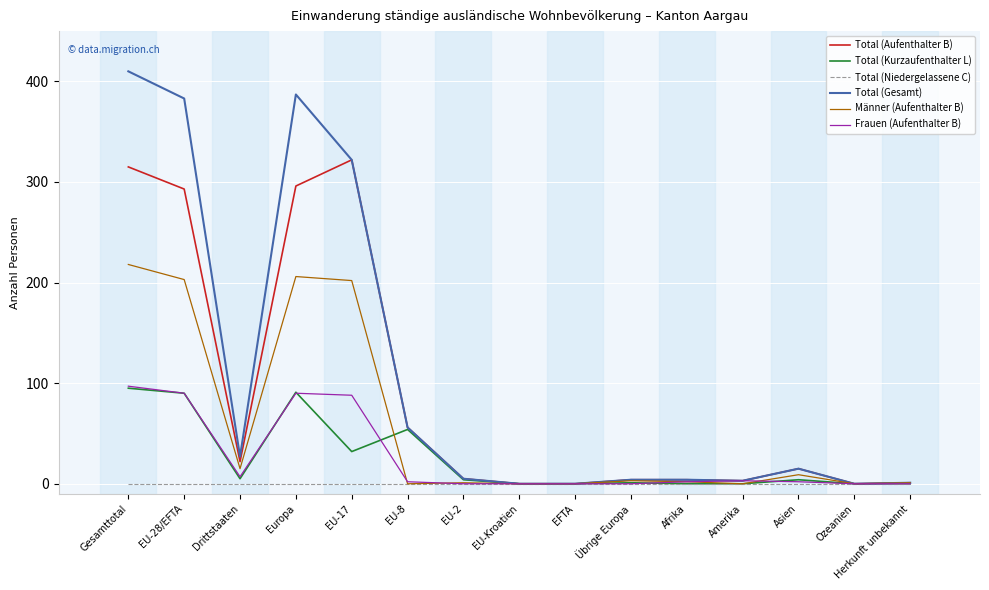

Does the chart display data point markers on the line(s)?

No